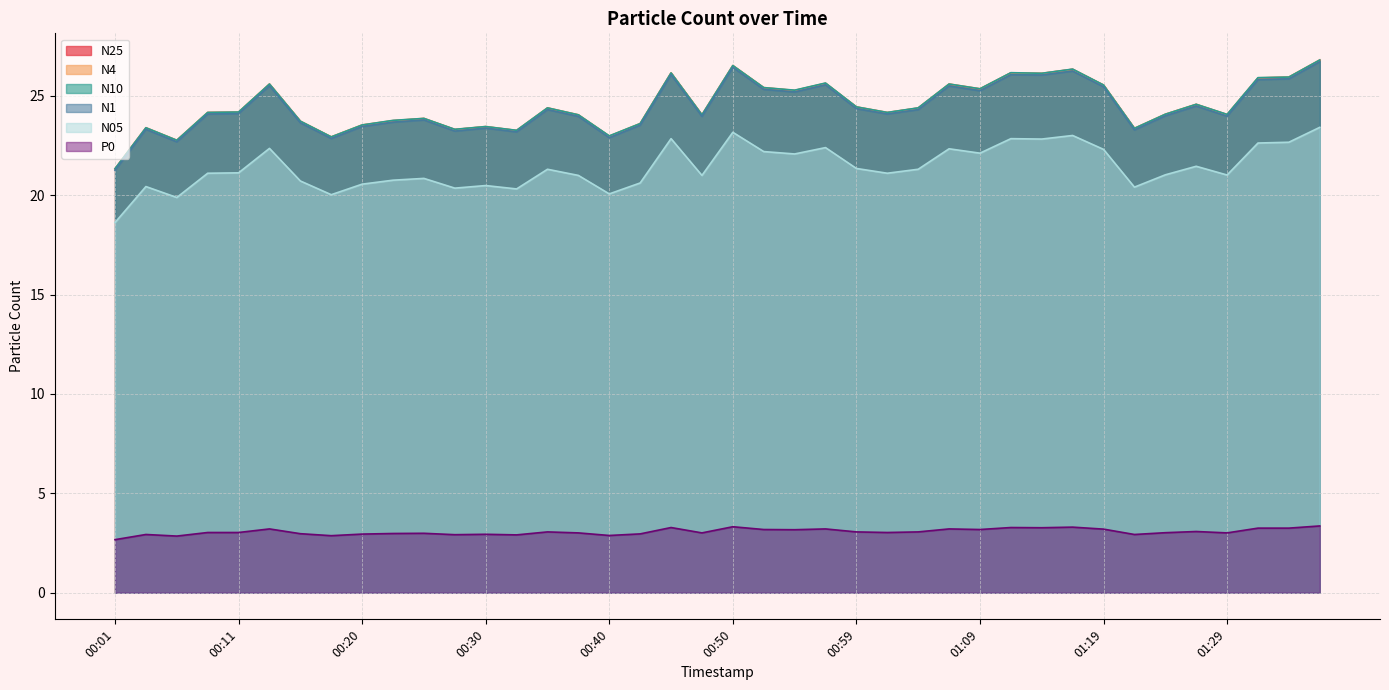

Which category has the highest value in the N25 series?

01:36